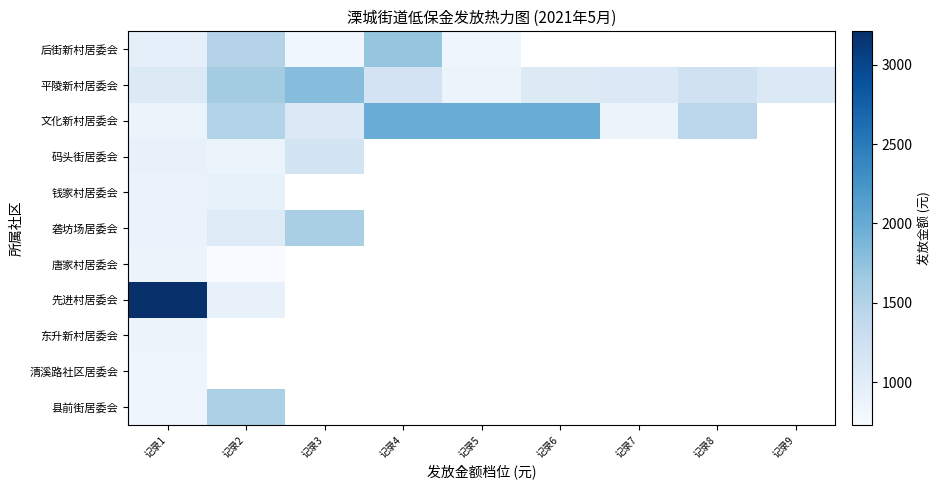

Count the 文化新村居委会 values in the range 1080 to 1980.

6